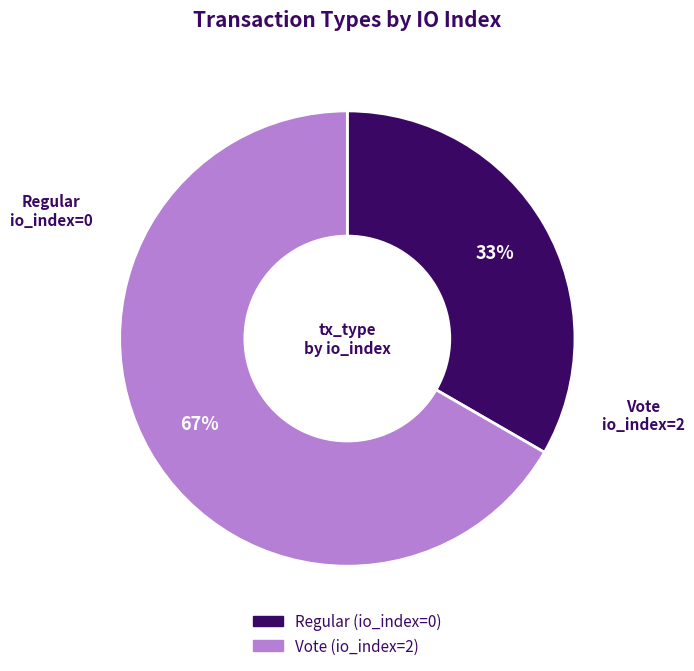

Is it true that Regular is 23% of the pie?

False